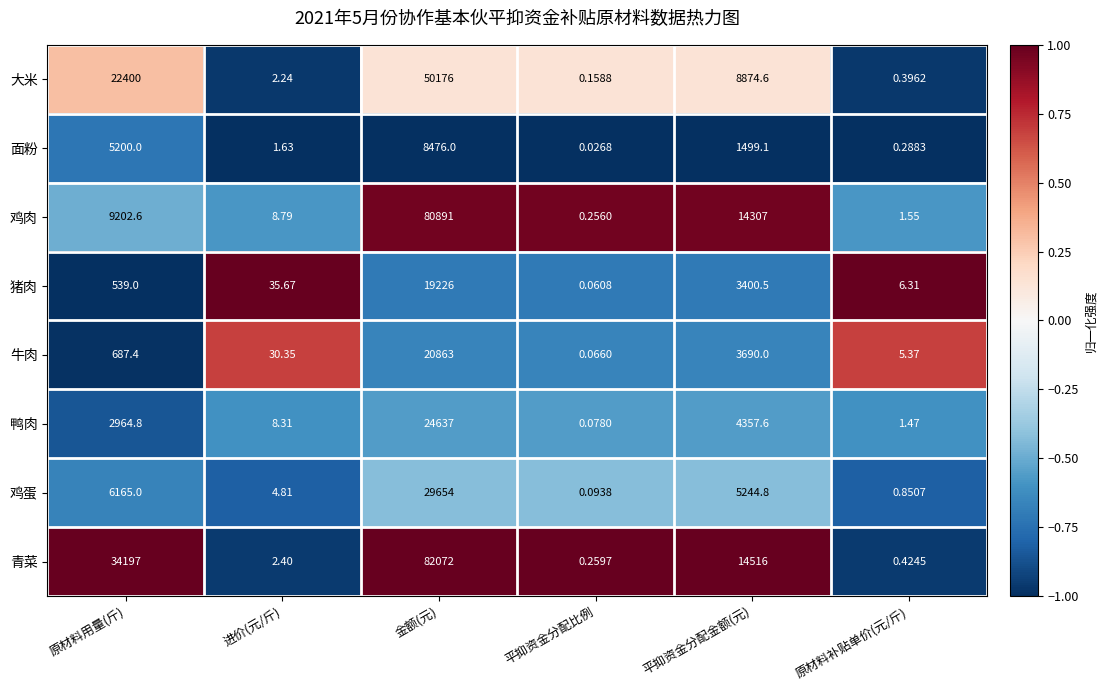

At which category is the sum across all series the highest?

金额(元)